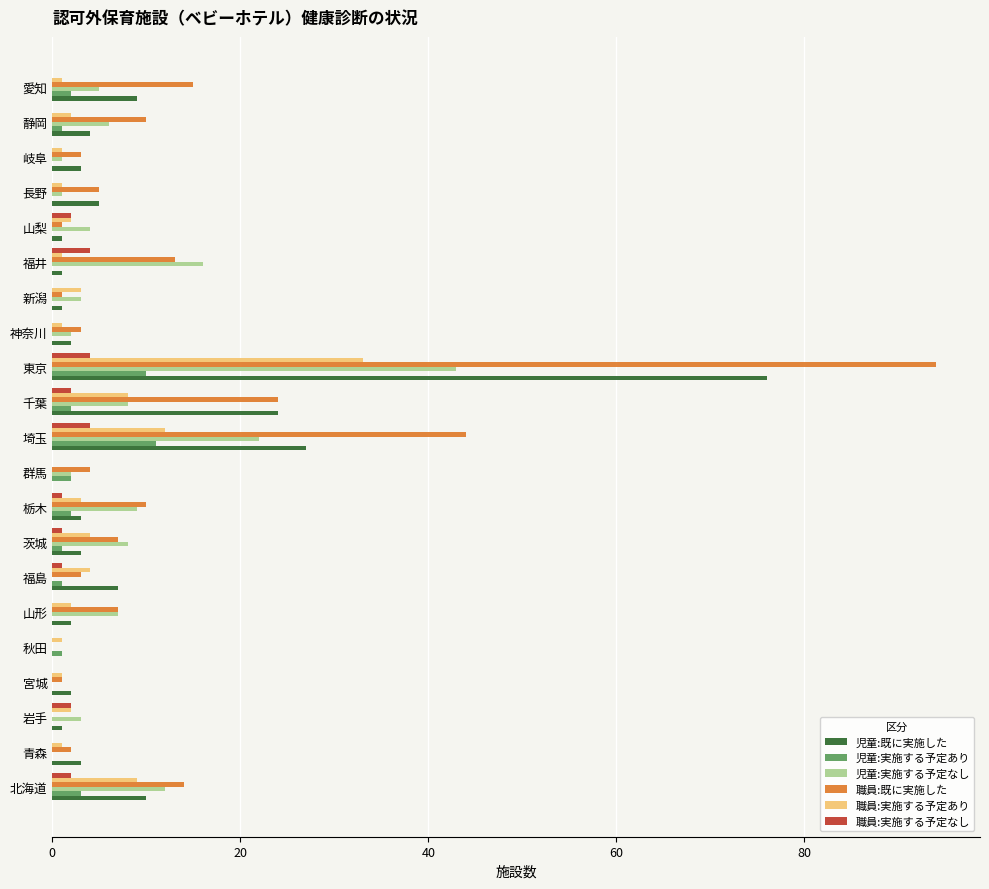

The 児童:実施する予定なし series shows 5 at 愛知. True or false?

True